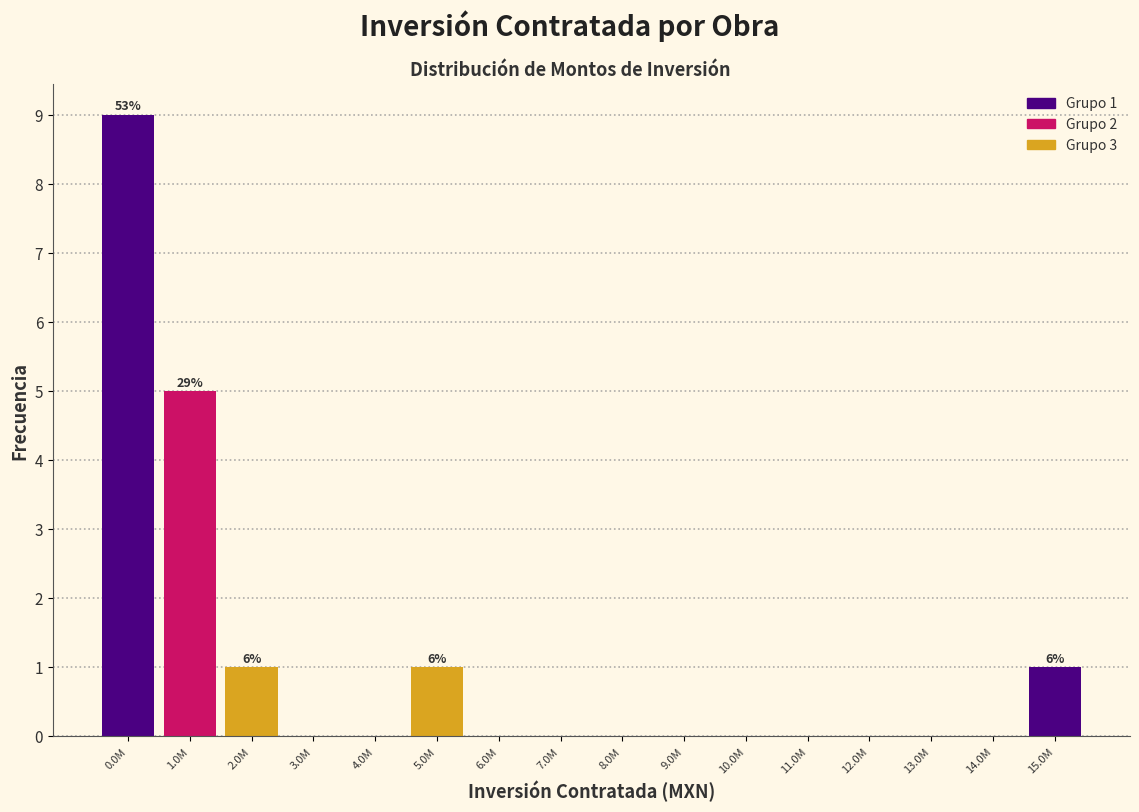

Reading left to right, what are all the values shown in this chart?

0.0M=9	1.0M=5	2.0M=1	3.0M=0	4.0M=0	5.0M=1	6.0M=0	7.0M=0	8.0M=0	9.0M=0	10.0M=0	11.0M=0	12.0M=0	13.0M=0	14.0M=0	15.0M=1